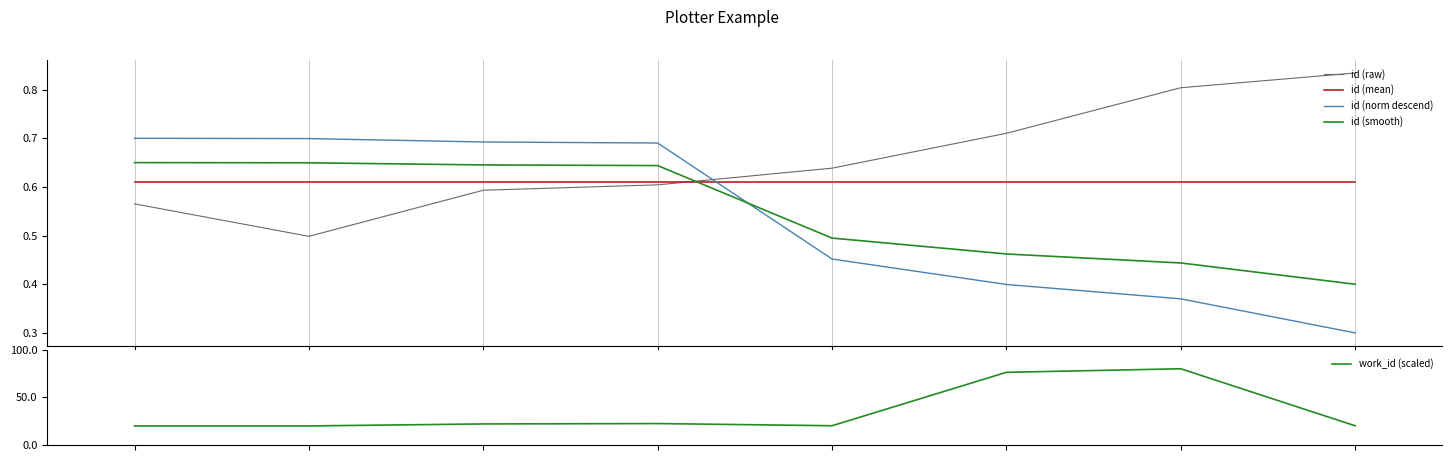

Reading left to right, transcribe all the data shown in this chart.

id (raw): 0.6	0.5	0.6	0.6	0.6	0.7	0.8	0.8
id (mean): 0.6	0.6	0.6	0.6	0.6	0.6	0.6	0.6
id (norm descend): 0.7	0.7	0.7	0.7	0.5	0.4	0.4	0.3
id (smooth): 0.7	0.6	0.6	0.6	0.5	0.5	0.4	0.4
work_id (scaled): 20.0	20.0	22.1	22.5	20.2	76.3	80.0	20.1